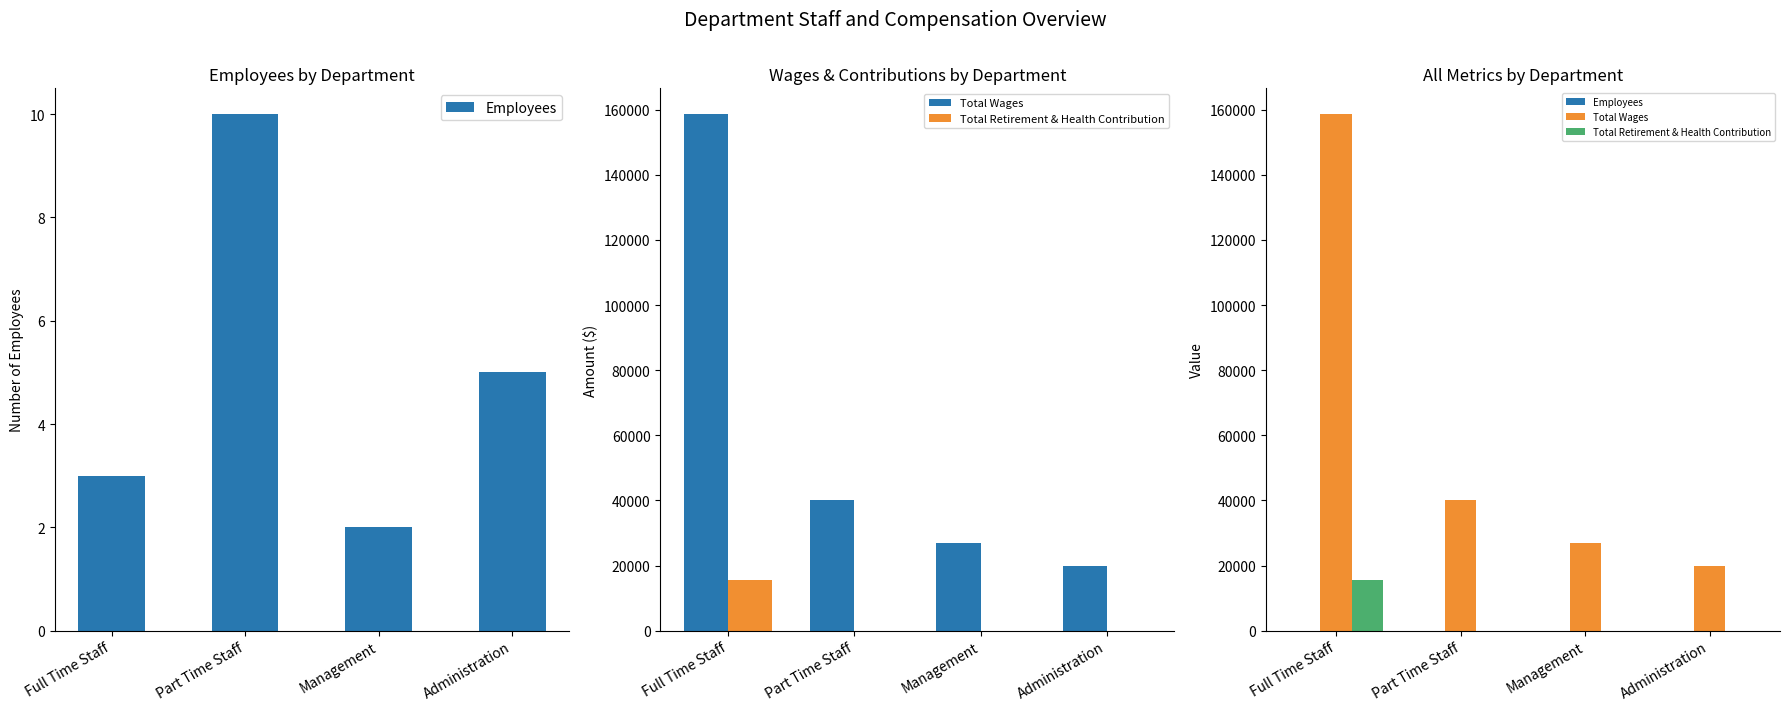

What are all the series names shown in the legend?

Employees, Total Wages, Total Retirement & Health Contribution